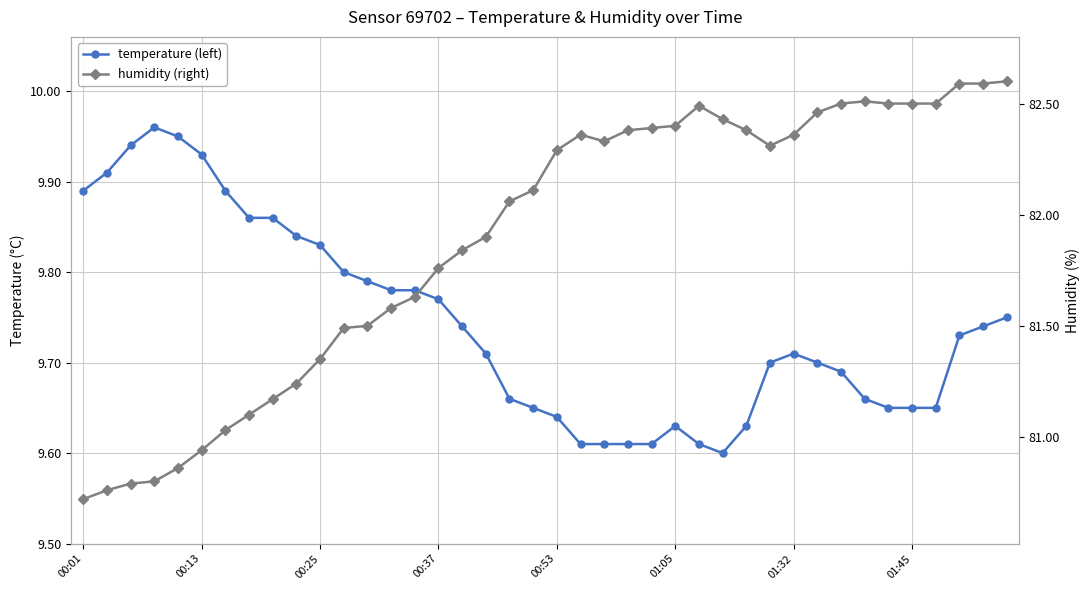

Reading left to right, list all the values displayed in this chart.

temperature (left): 9.9	9.9	9.9	10.0	9.9	9.9	9.9	9.9	9.9	9.8	9.8	9.8	9.8	9.8	9.8	9.8	9.7	9.7	9.7	9.7	9.6	9.6	9.6	9.6	9.6	9.6	9.6	9.6	9.6	9.7	9.7	9.7	9.7	9.7	9.7	9.7	9.7	9.7	9.7	9.8
humidity (right): 80.7	80.8	80.8	80.8	80.9	80.9	81.0	81.1	81.2	81.2	81.3	81.5	81.5	81.6	81.6	81.8	81.8	81.9	82.1	82.1	82.3	82.4	82.3	82.4	82.4	82.4	82.5	82.4	82.4	82.3	82.4	82.5	82.5	82.5	82.5	82.5	82.5	82.6	82.6	82.6